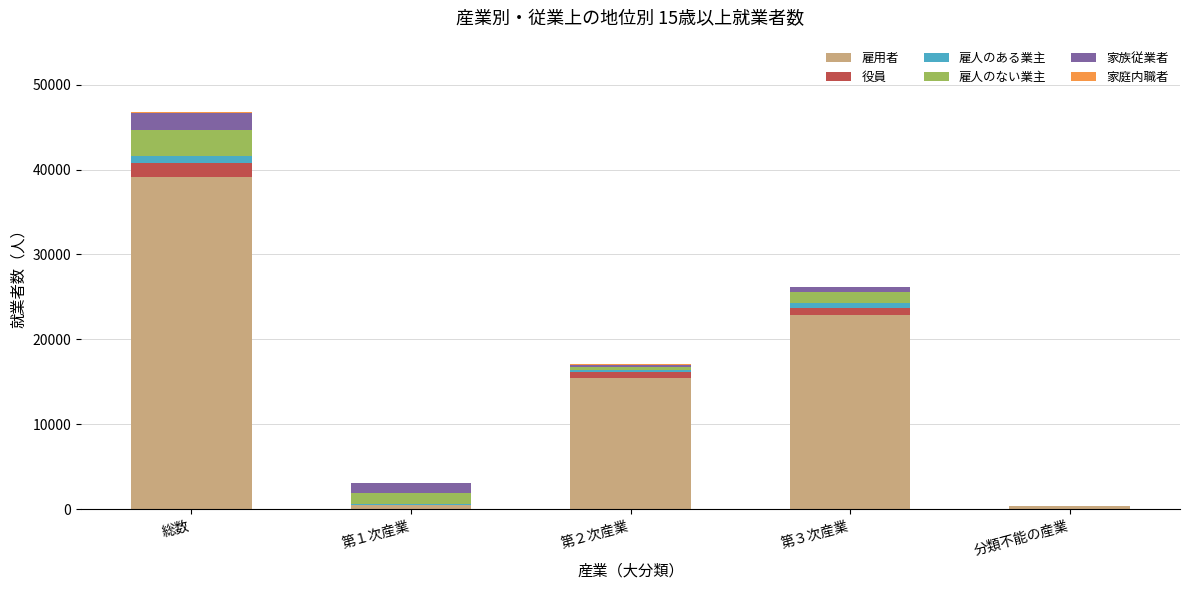

At which category is the sum across all series the highest?

総数